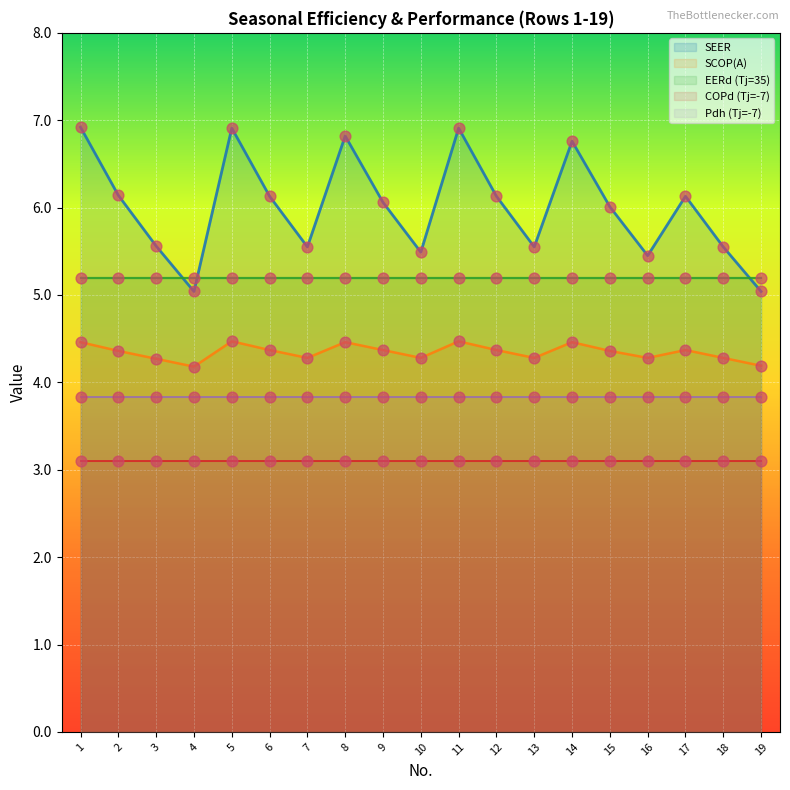

Which series has the widest spread of Y values?

SEER